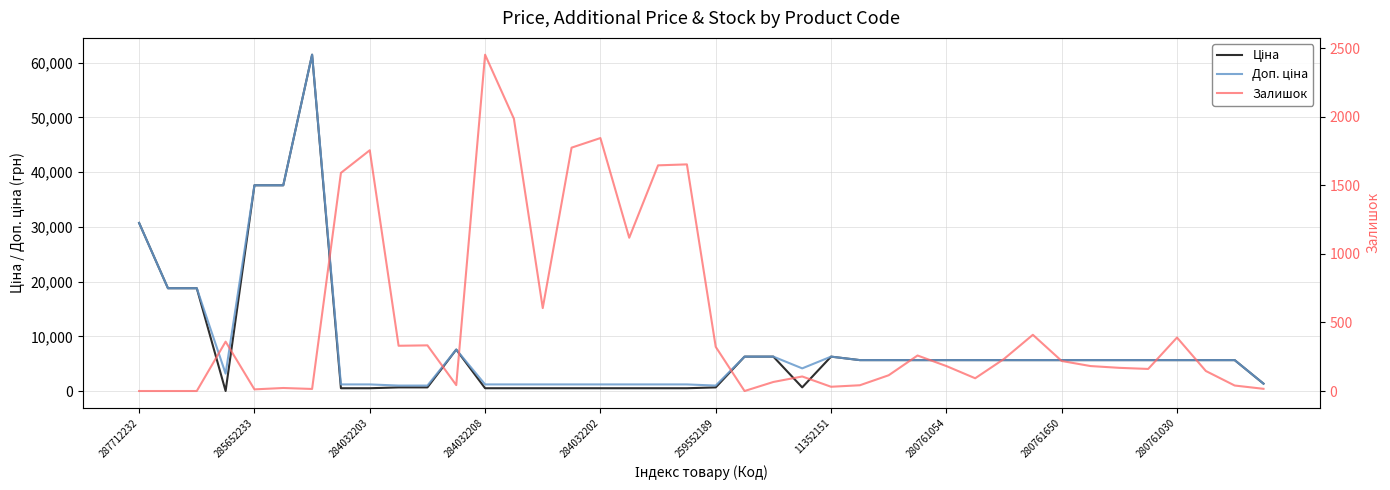

The Ціна series shows 1256.4 at 280761030. True or false?

False